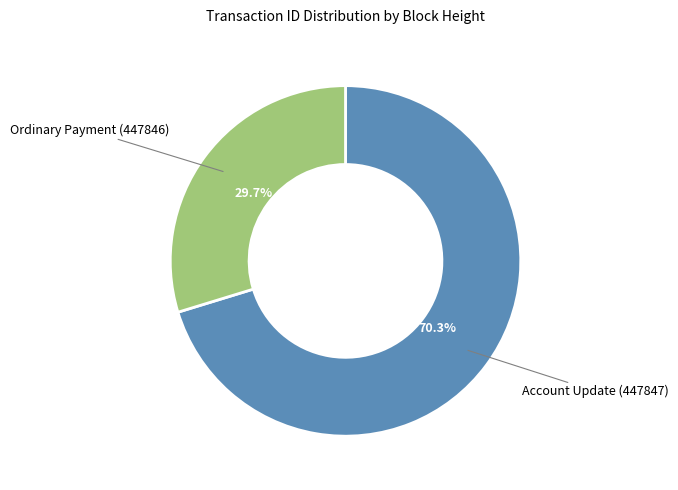

How many segments does this pie chart have?

2